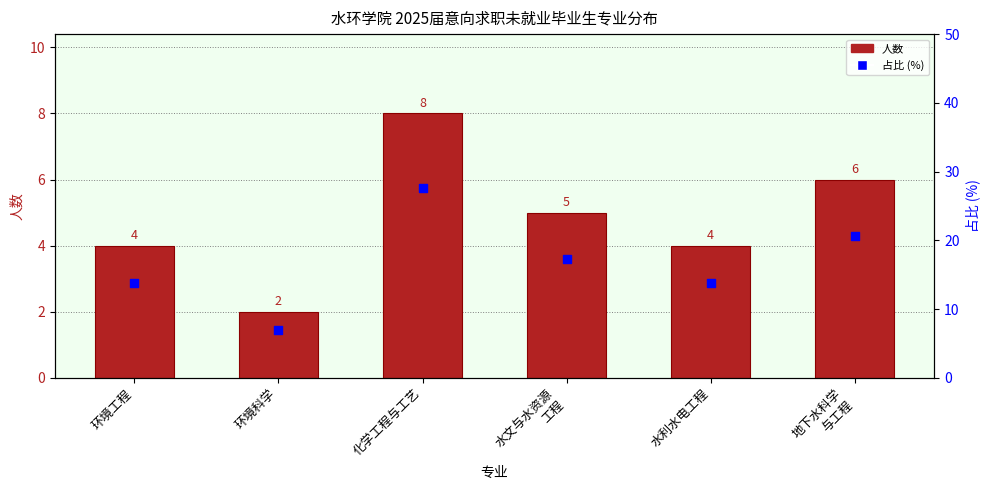

Which series reaches the minimum Y coordinate?

人数